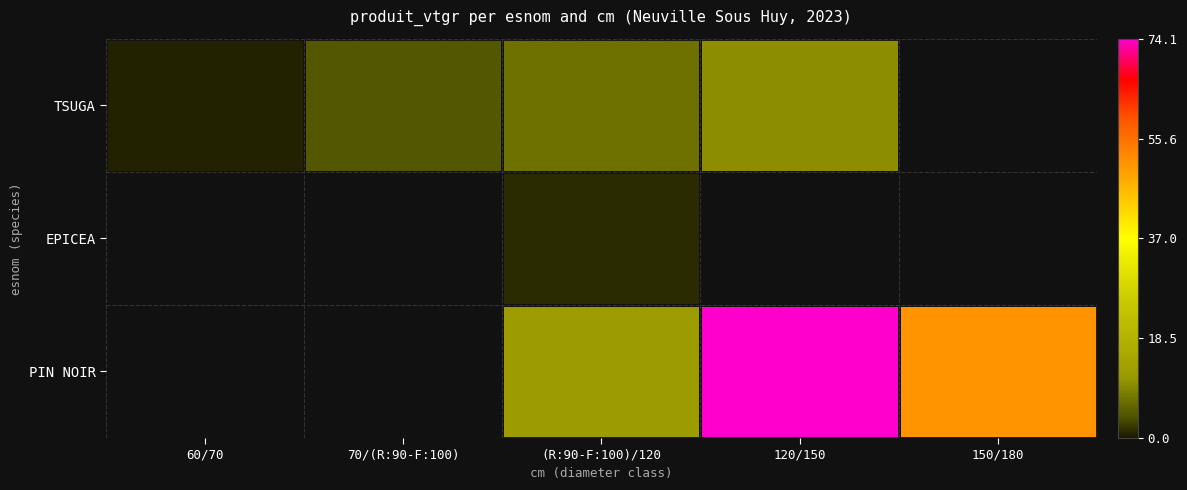

Count the number of categories in the chart.

5